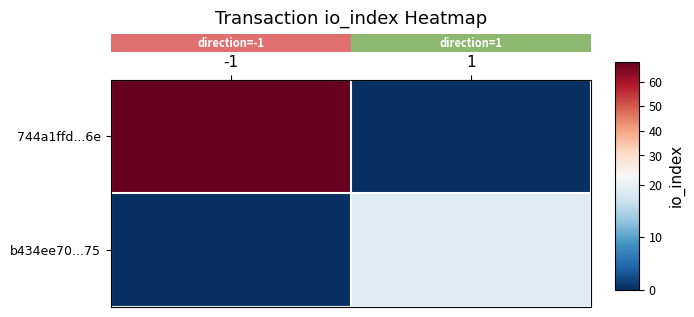

Which series has the largest total across all categories?

row_0